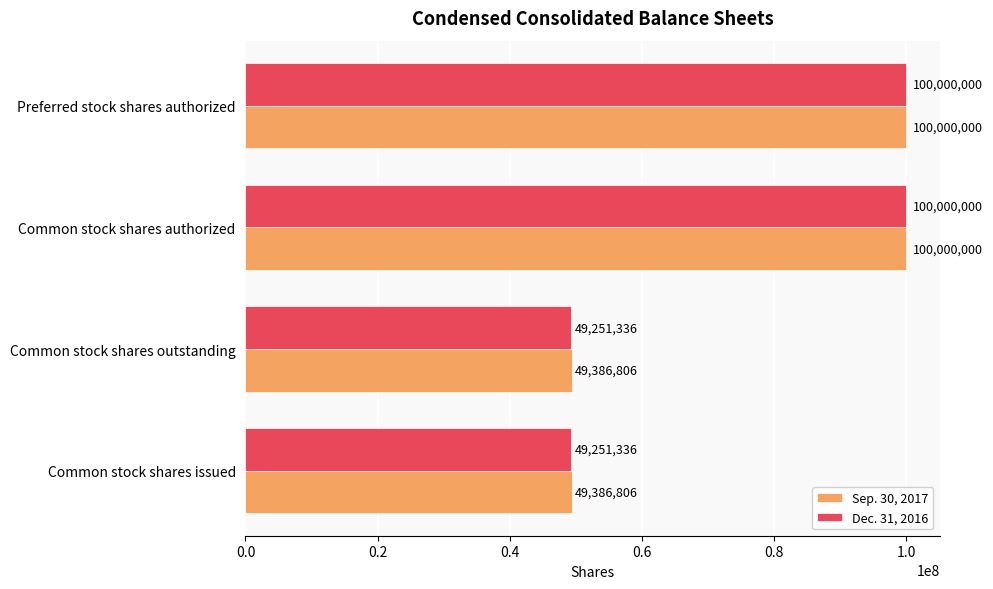

What is the spread (max minus min) of values at Common stock shares issued?

135470